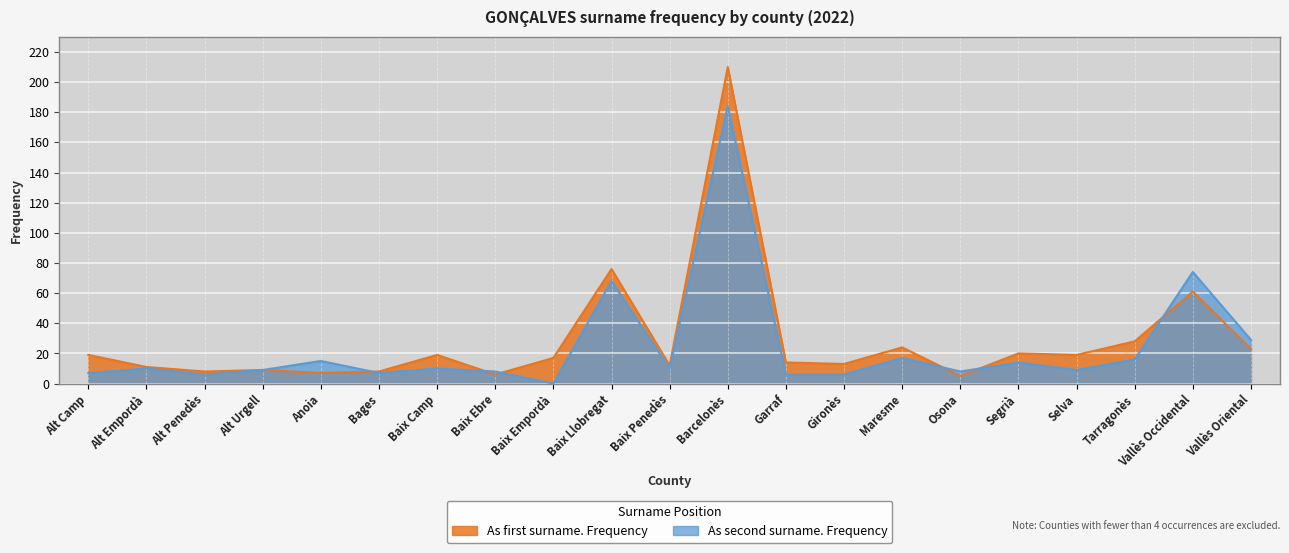

Does the chart display data point markers on the line(s)?

No